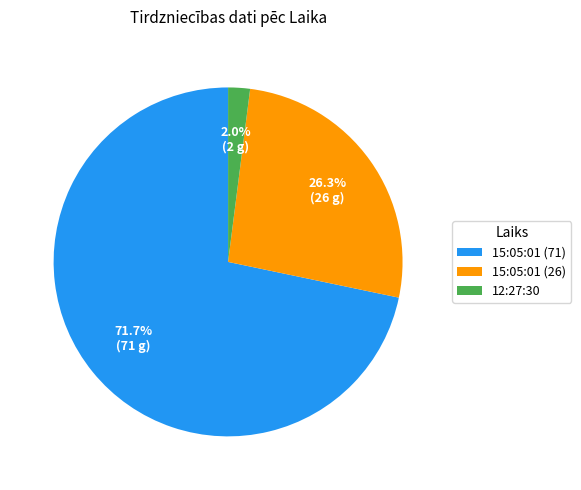

To the nearest percent, what is the combined percentage of 15:05:01 (26) and 15:05:01 (71)?

98%